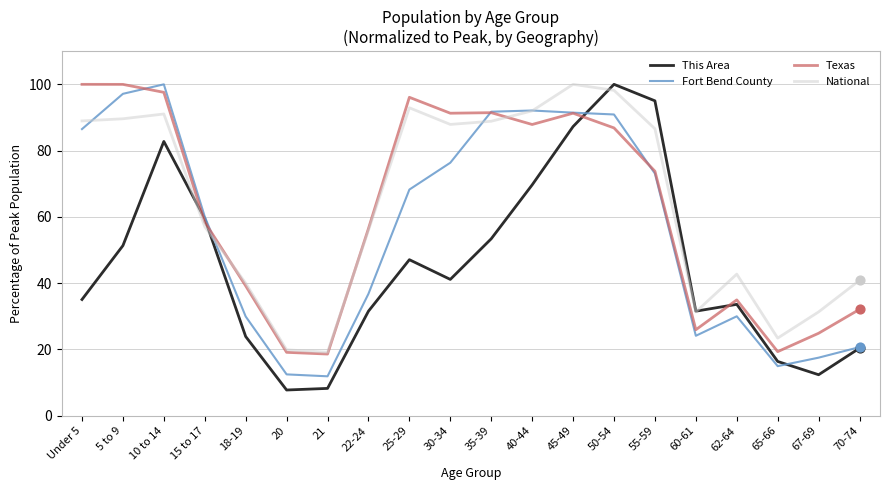

Between 15 to 17 and 20, which series saw the biggest shift?

This Area